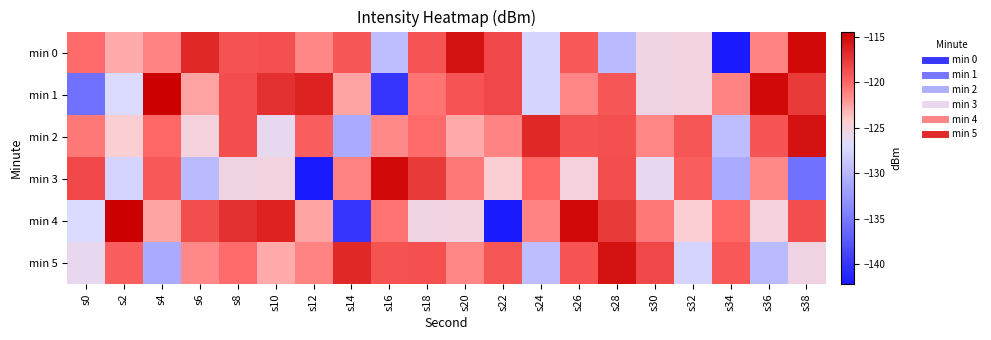

Which label corresponds to the smallest value in the chart?

s34